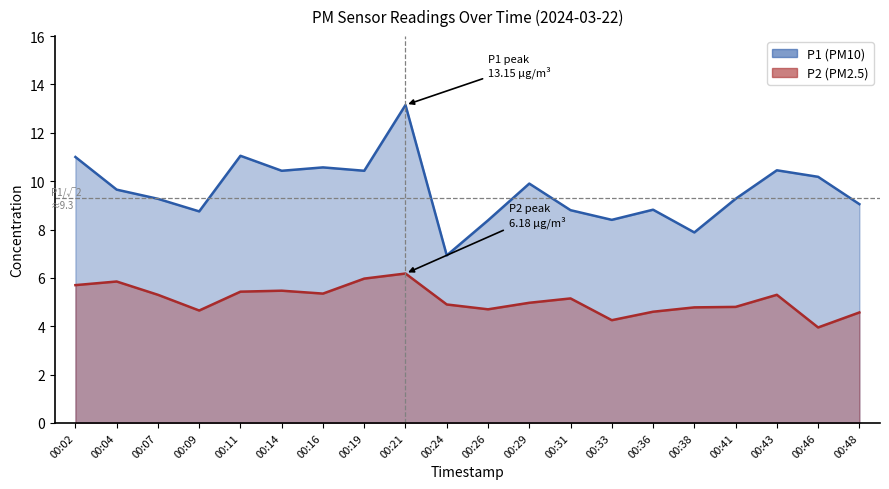

What is the difference between the maximum and minimum values in the P2 series?

2.2